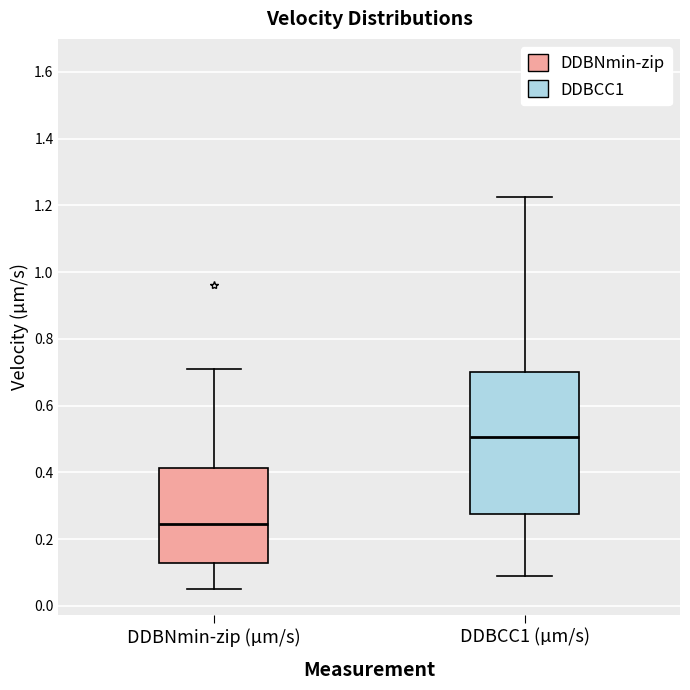

Where does the lower whisker of the box for DDBNmin-zip (µm/s) end on the y-axis? The values are not printed on the chart, so give them approximately, as read against the axis.

0.06